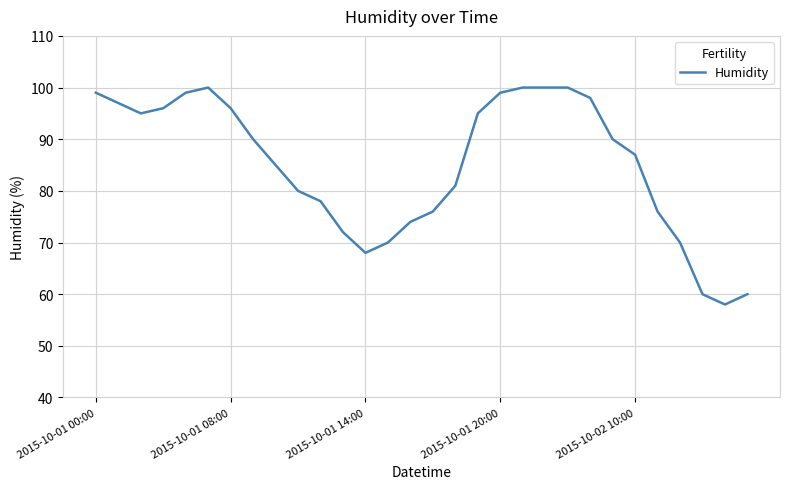

Does the chart display data point markers on the line(s)?

No